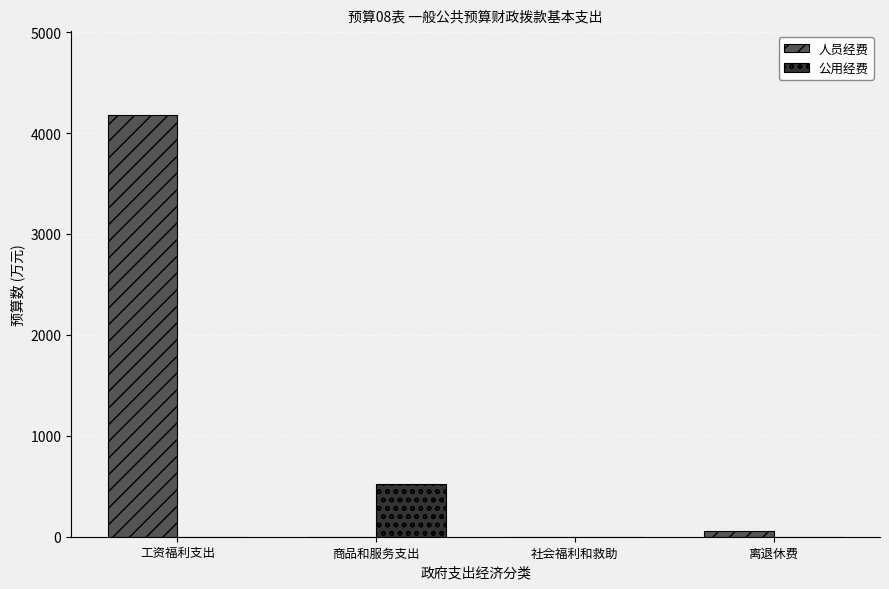

The 公用经费 series shows 0.0 at 社会福利和救助. True or false?

True